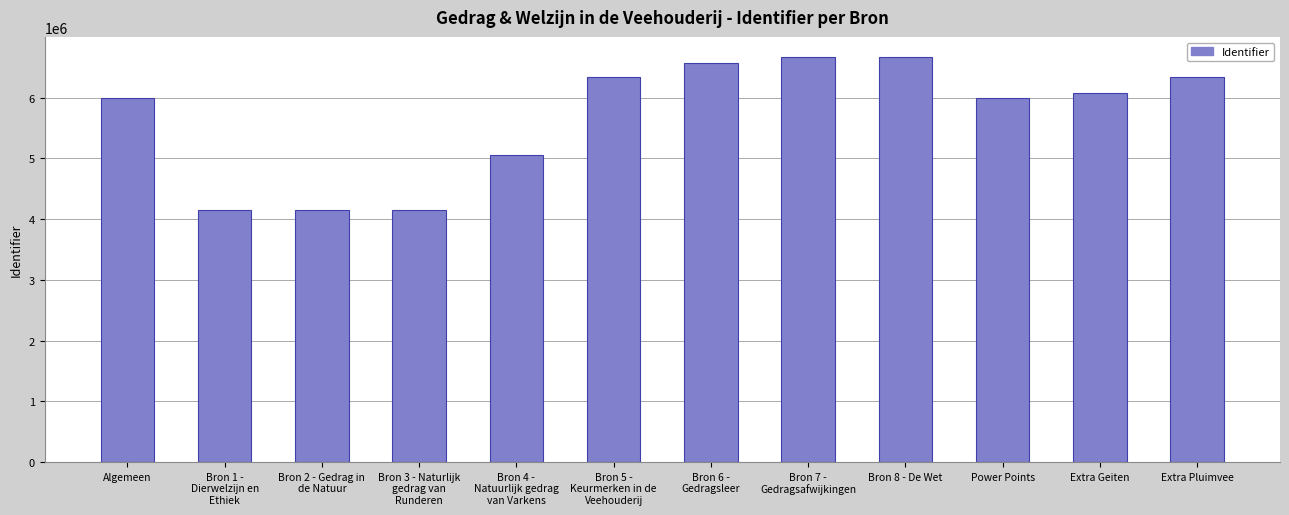

What is the greatest value displayed?

6664999